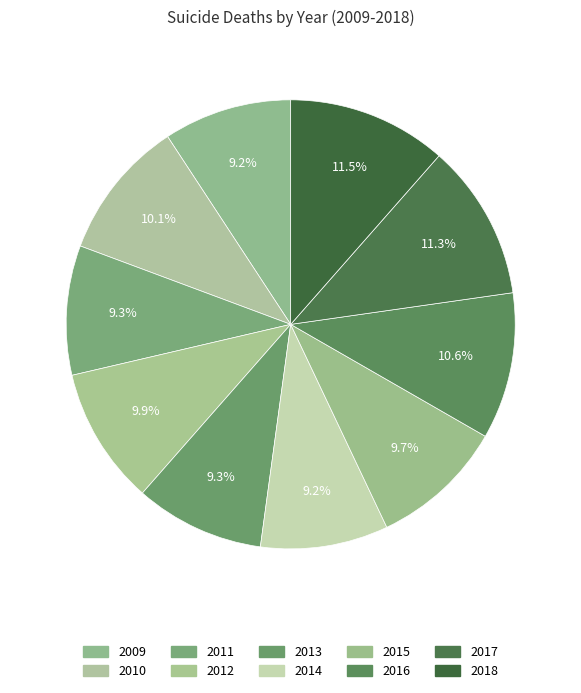

Is 2012 the majority of the pie?

No